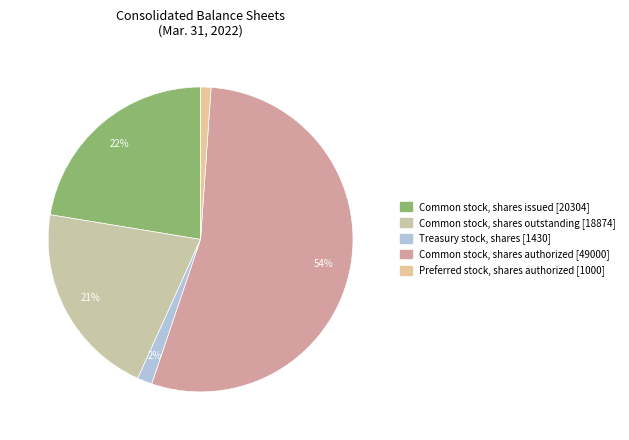

What is the ratio of the value at Common stock, shares issued to the value at Preferred stock, shares authorized?

20.3